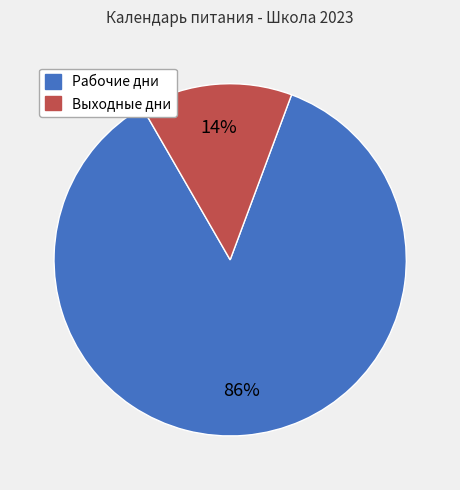

To the nearest percent, what is the average slice percentage?

50%